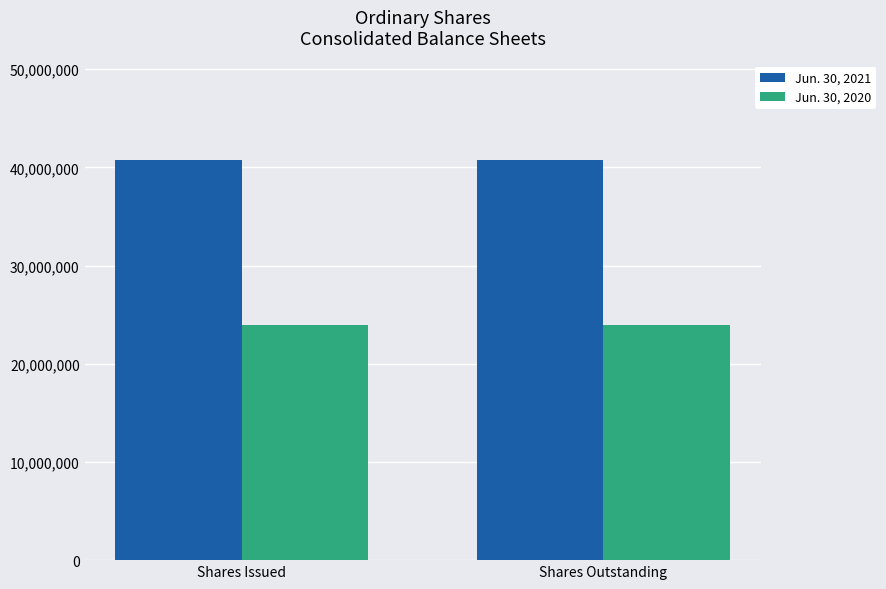

Reading left to right, extract all data points from this chart.

Jun. 30, 2021: Shares Issued=40716642	Shares Outstanding=40716642
Jun. 30, 2020: Shares Issued=23971084	Shares Outstanding=23971084